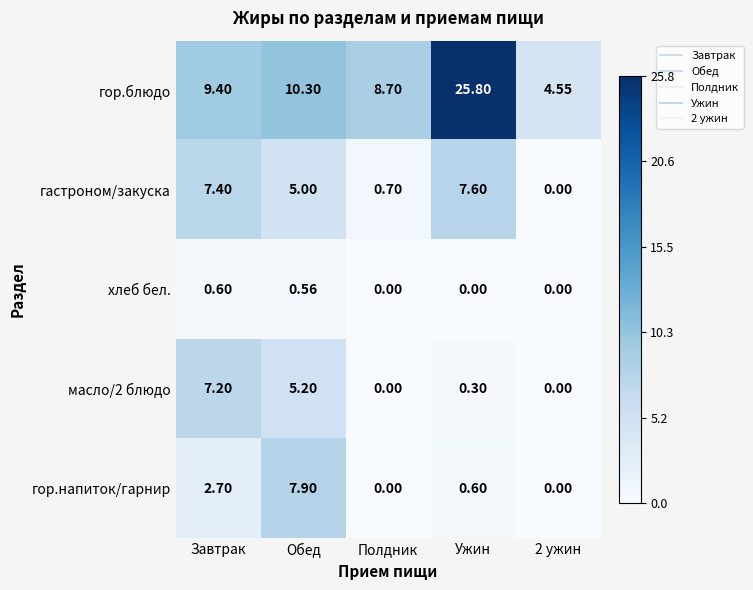

Is the value of гор.блюдо at Завтрак greater than the value of хлеб бел. at Завтрак?

Yes